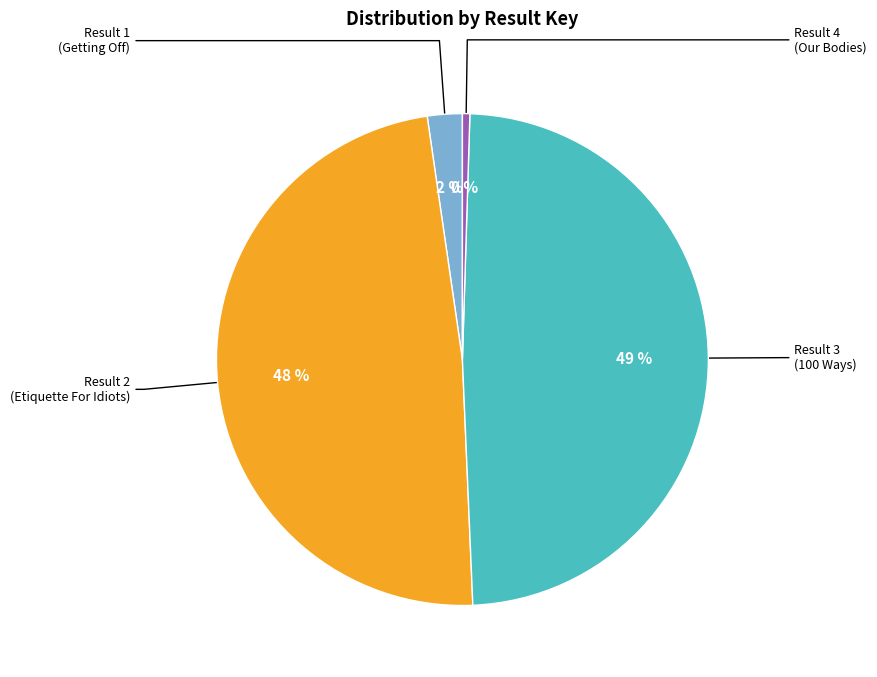

To the nearest percent, what is the average slice percentage?

25%